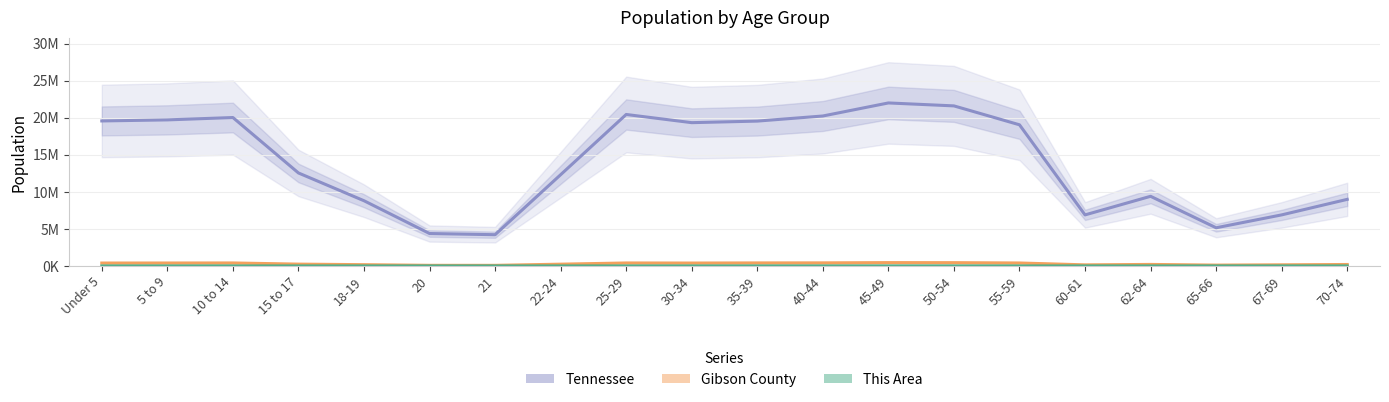

What is the label of the 5th point from the left?

18-19